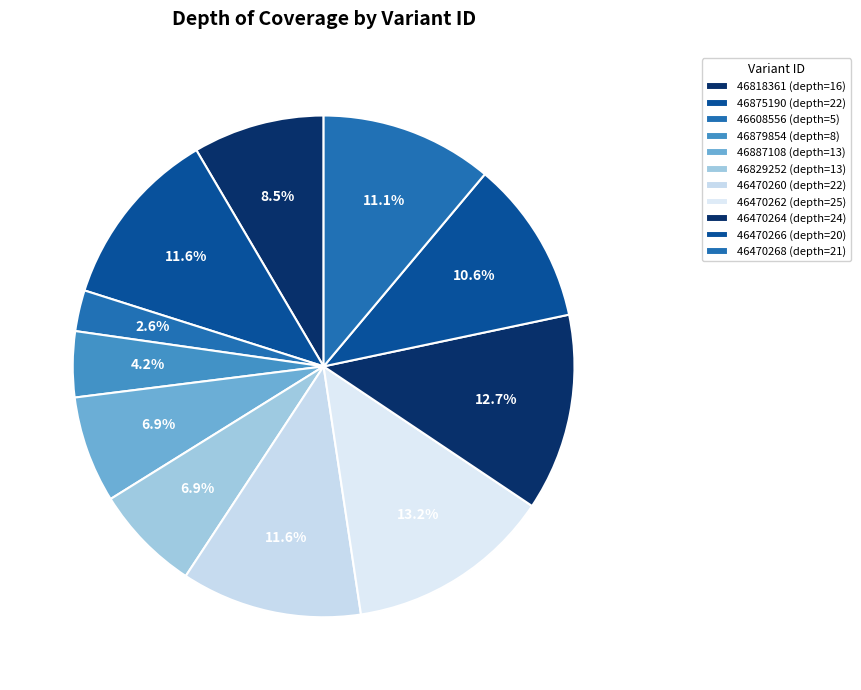

Which slice is the largest?

46470262